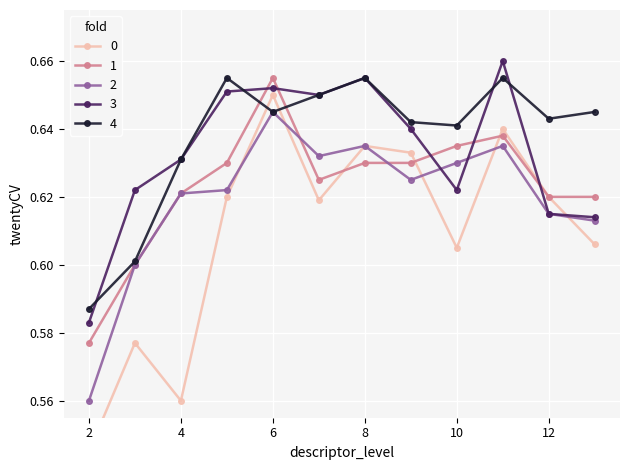

What is the value of the 1 point at the 3rd from the left?

0.6